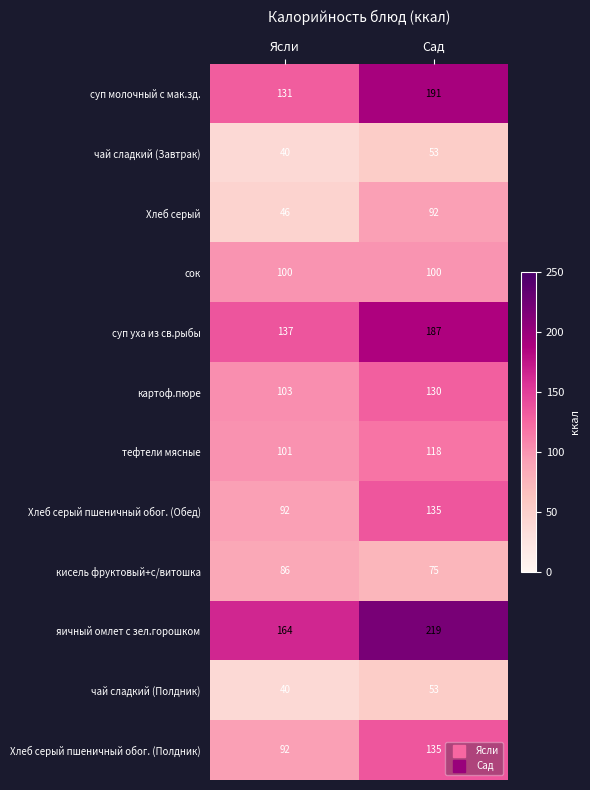

What value does the Хлеб серый пшеничный обог. (Обед) series have at Ясли, to the nearest 5?

90